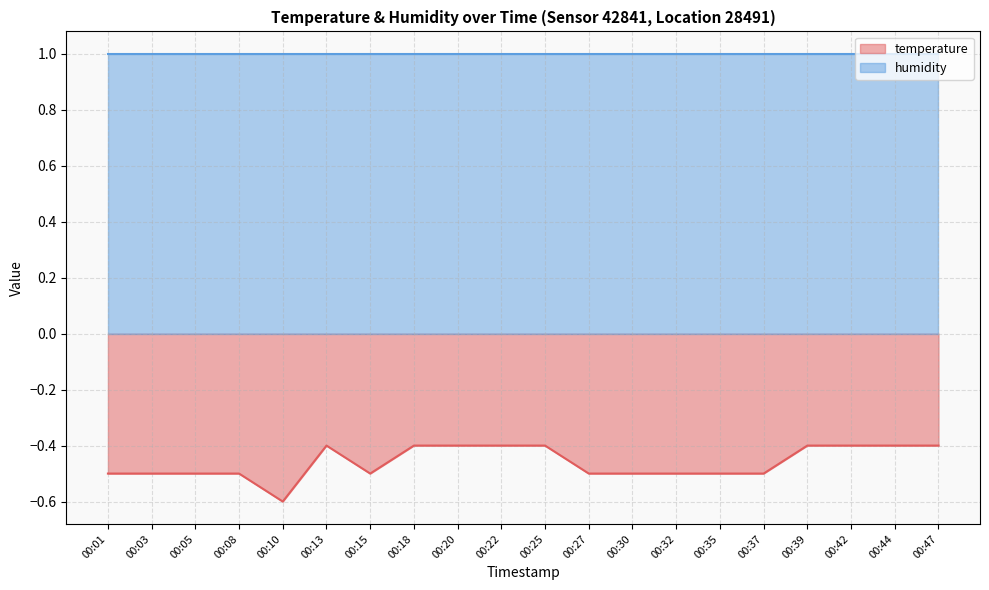

What is the difference between the highest and lowest values at 00:13?

1.4